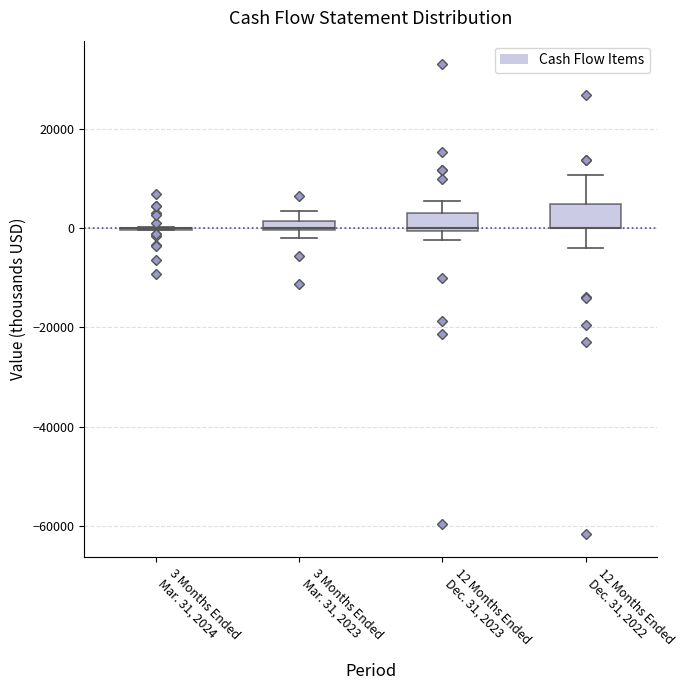

Where does the upper whisker of the box for 12 Months Ended Dec. 31, 2023 end on the y-axis? The values are not printed on the chart, so give them approximately, as read against the axis.

6000